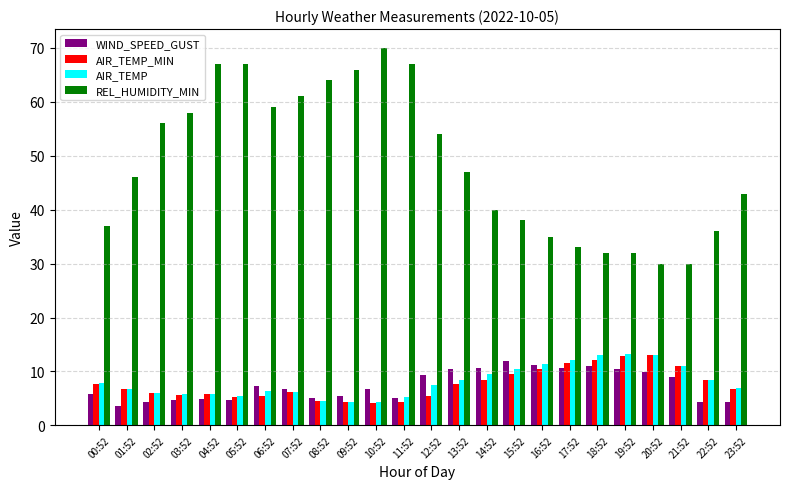

What are all the series names shown in the legend?

WIND_SPEED_GUST, AIR_TEMP_MIN, AIR_TEMP, REL_HUMIDITY_MIN